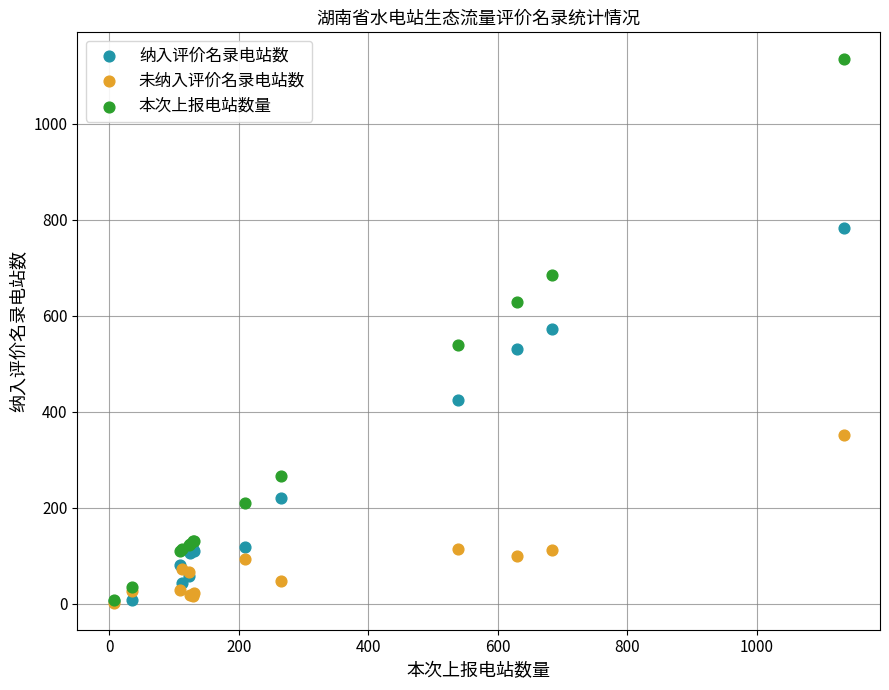

Which series contains the highest Y value?

本次上报电站数量